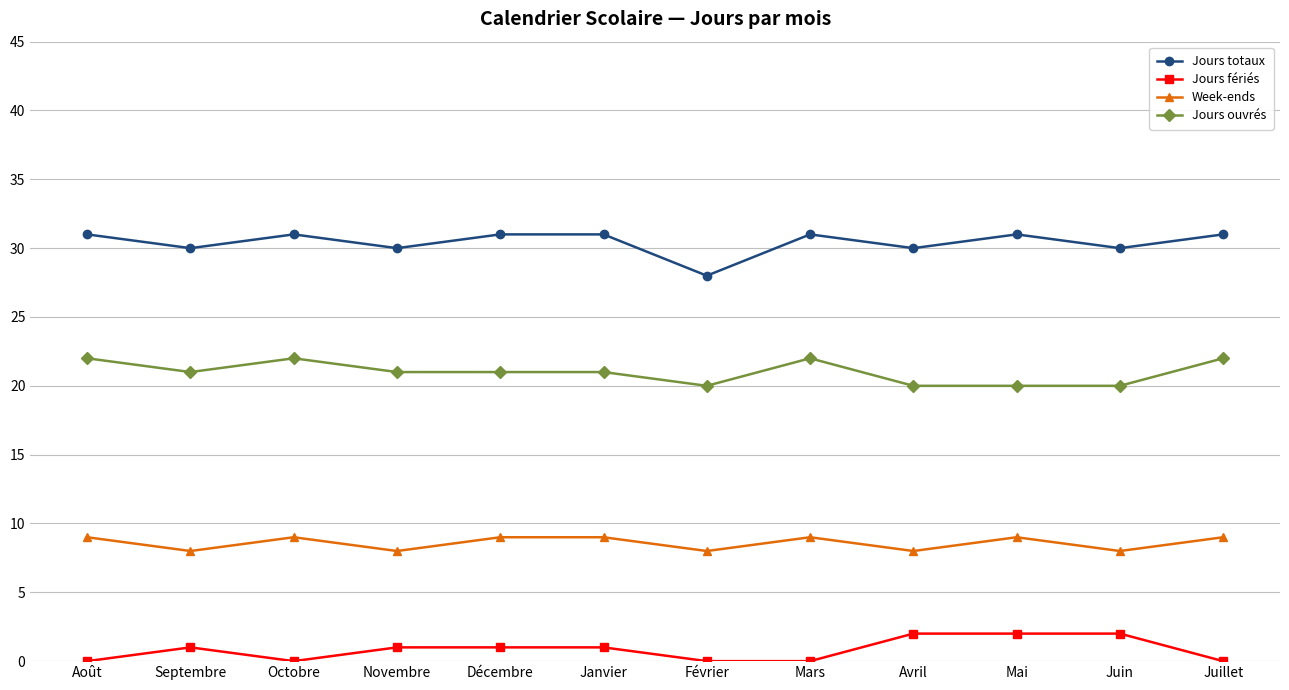

List the series in order of their peak value, lowest first.

Jours fériés, Week-ends, Jours ouvrés, Jours totaux